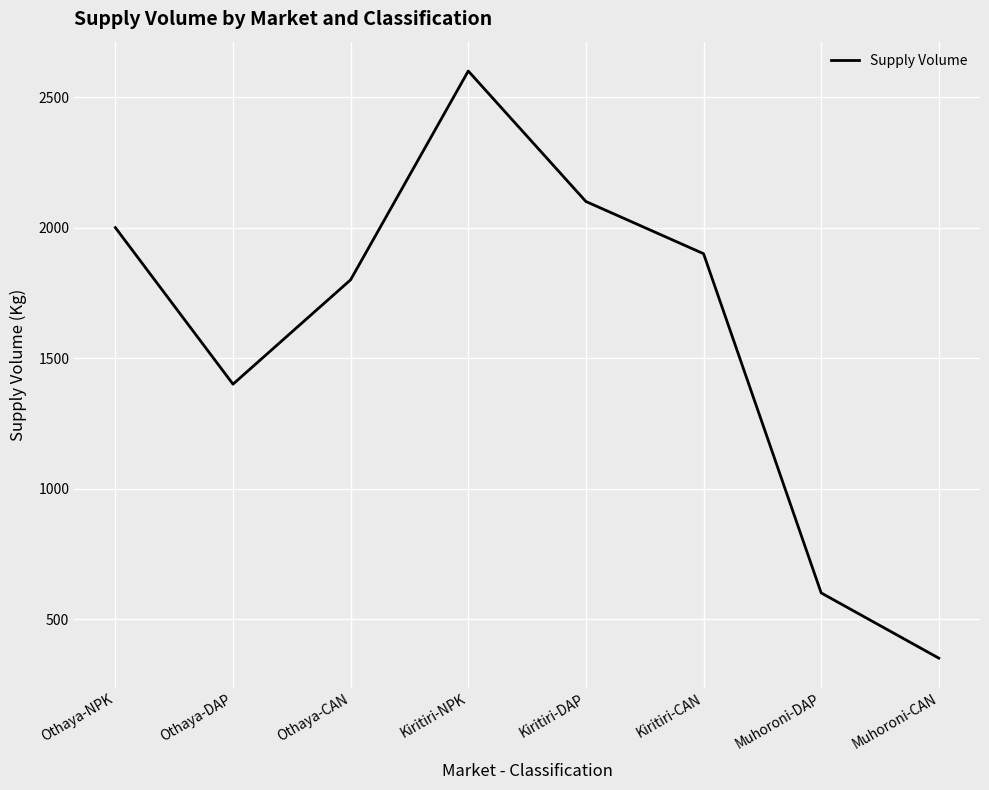

The chart shows a value of 2855 at Othaya-CAN. True or false?

False